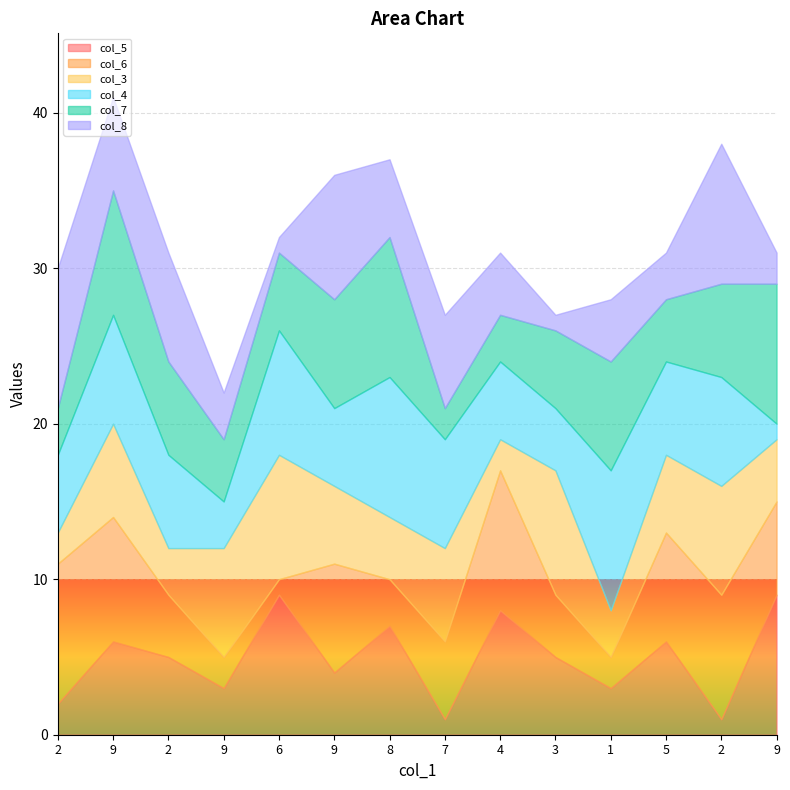

True or false: col_3 has a value of 5 at 9.

False